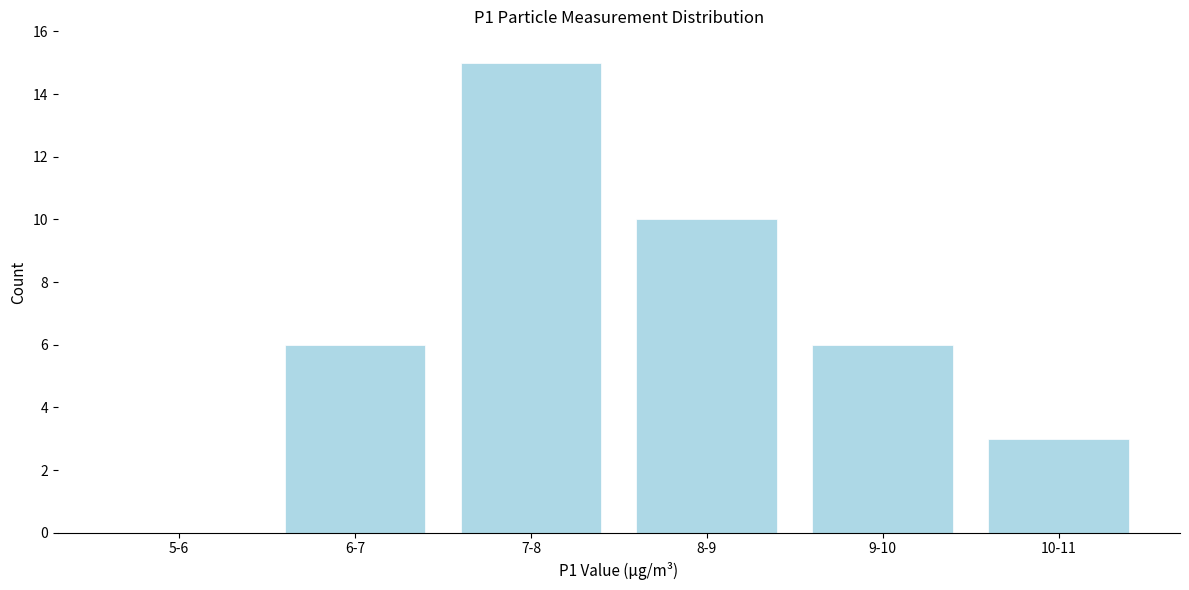

Reading left to right, extract all data points from this chart.

5-6=0	6-7=6	7-8=15	8-9=10	9-10=6	10-11=3